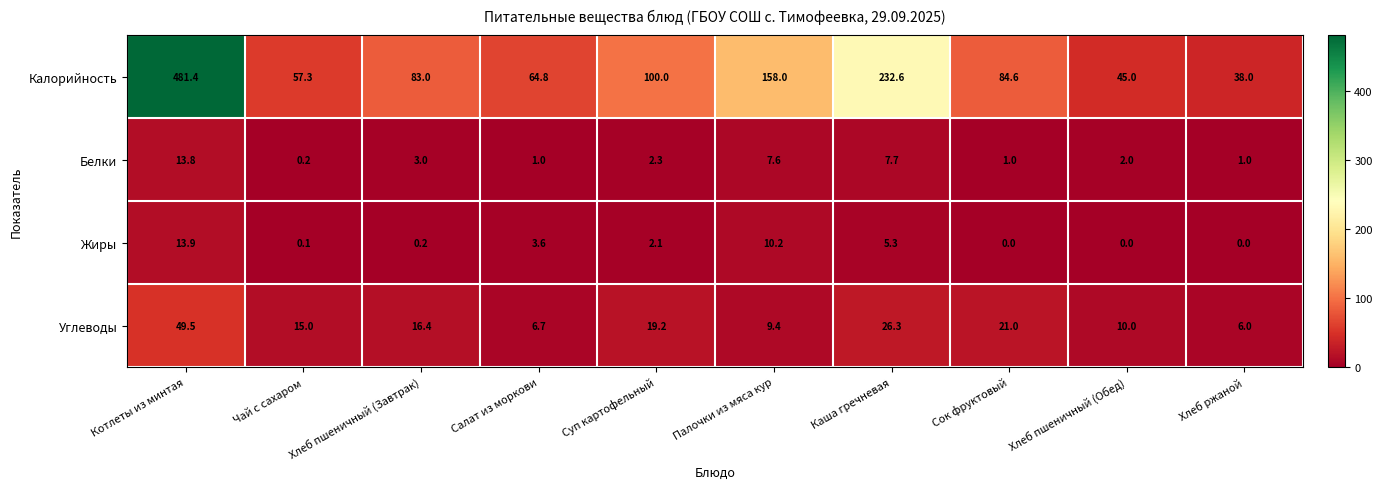

The value of Калорийность at Хлеб пшеничный (Завтрак) is 83.0. True or false?

True